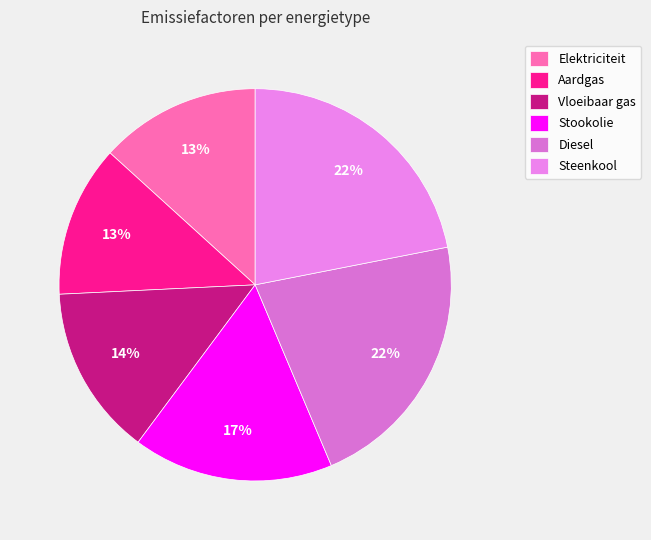

Between Vloeibaar gas and Stookolie, which is larger?

Stookolie